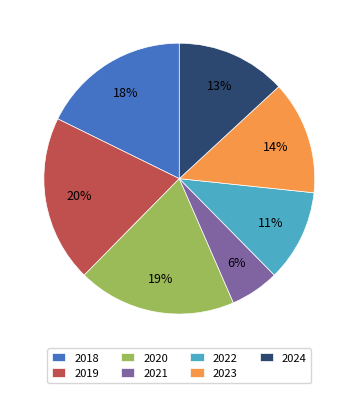

Is the sum of 2021 and 2019 greater than half?

No